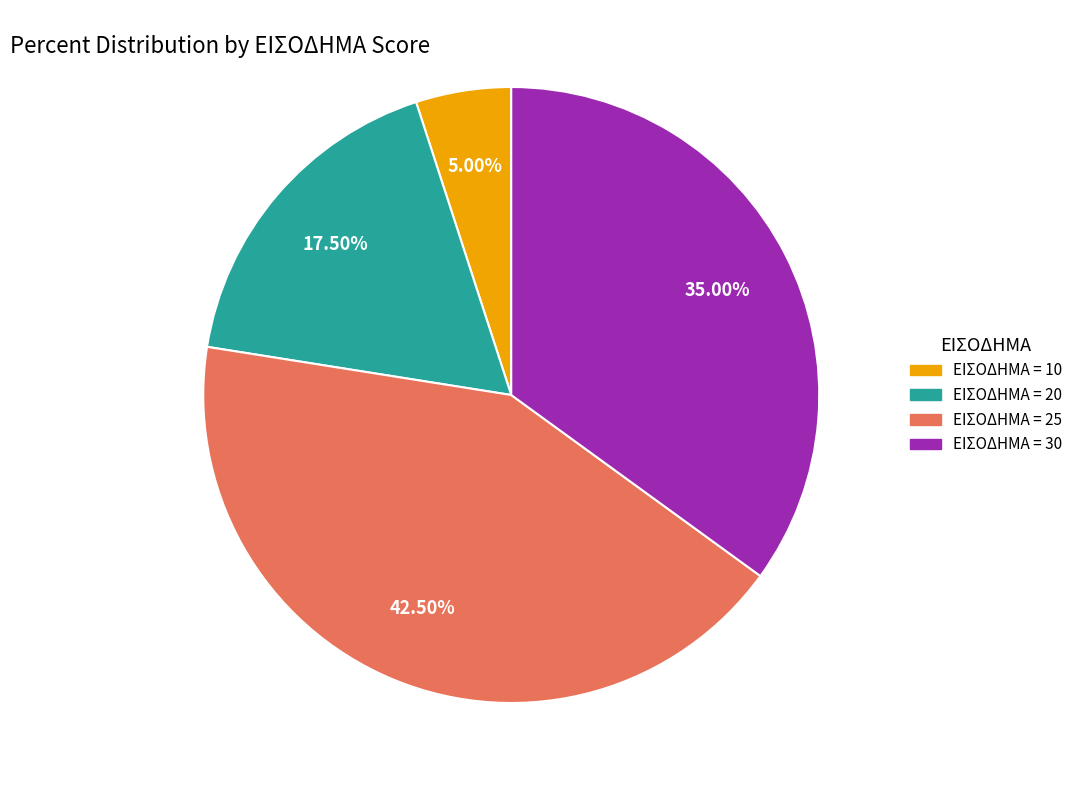

Which category has the smallest portion of the pie?

ΕΙΣΟΔΗΜΑ = 10